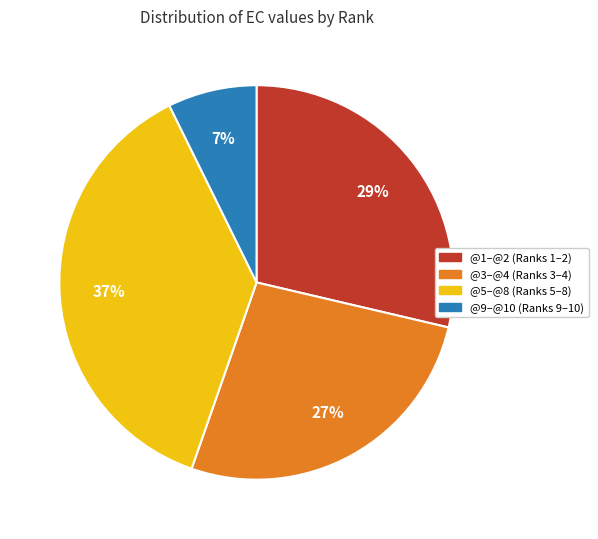

Is there a majority slice in this chart?

No